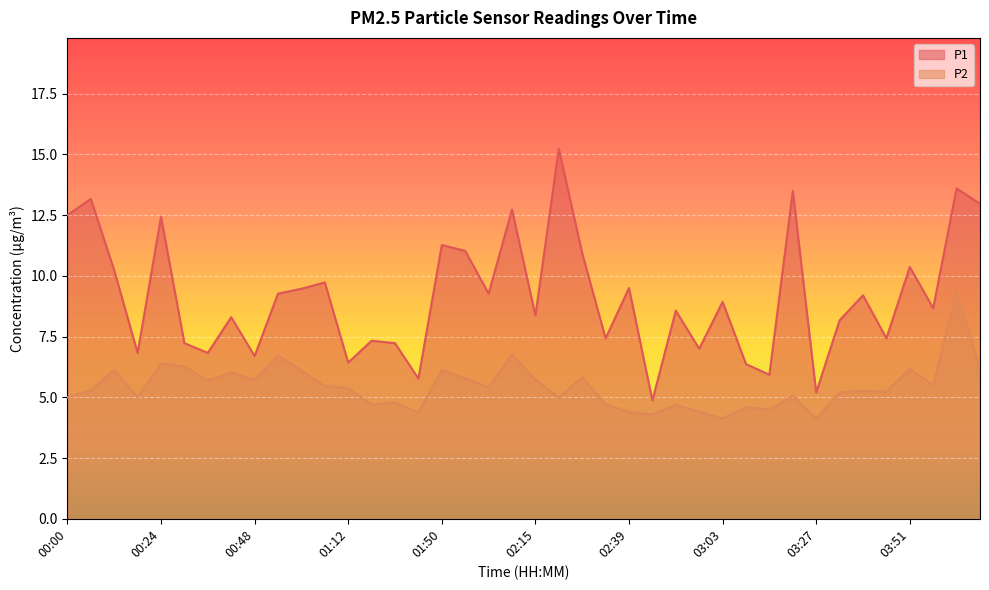

What is the difference between the maximum and second lowest values in the P1 series?

10.0